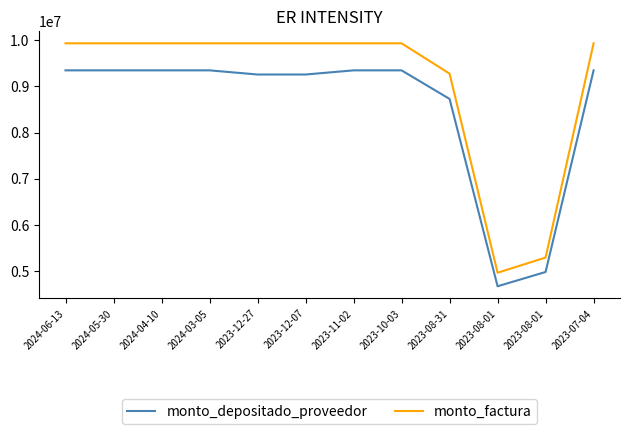

True or false: monto_factura has a value of 9933333 at 2024-05-30.

True